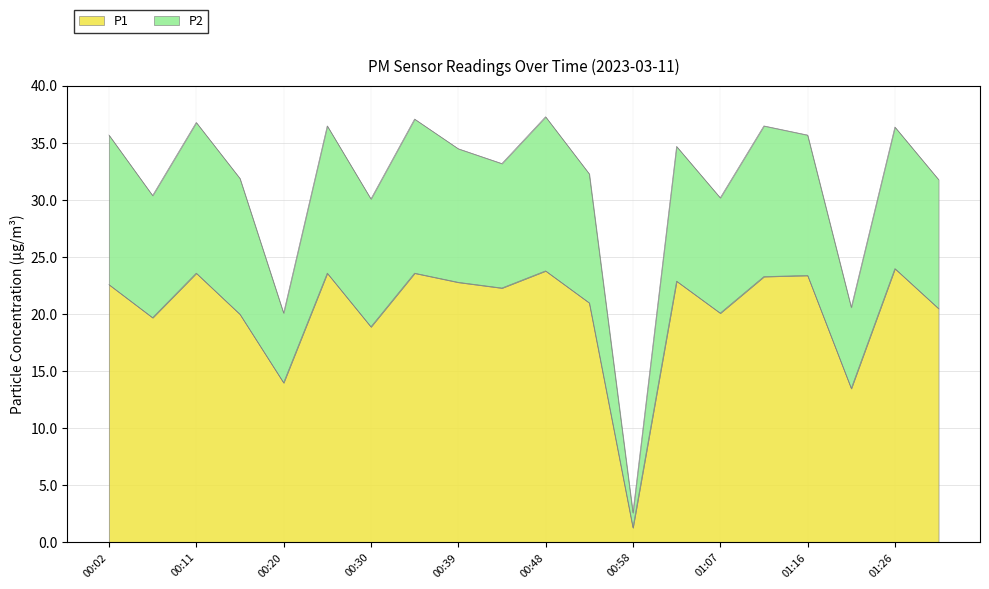

True or false: P2 and P1 cross at least once.

False